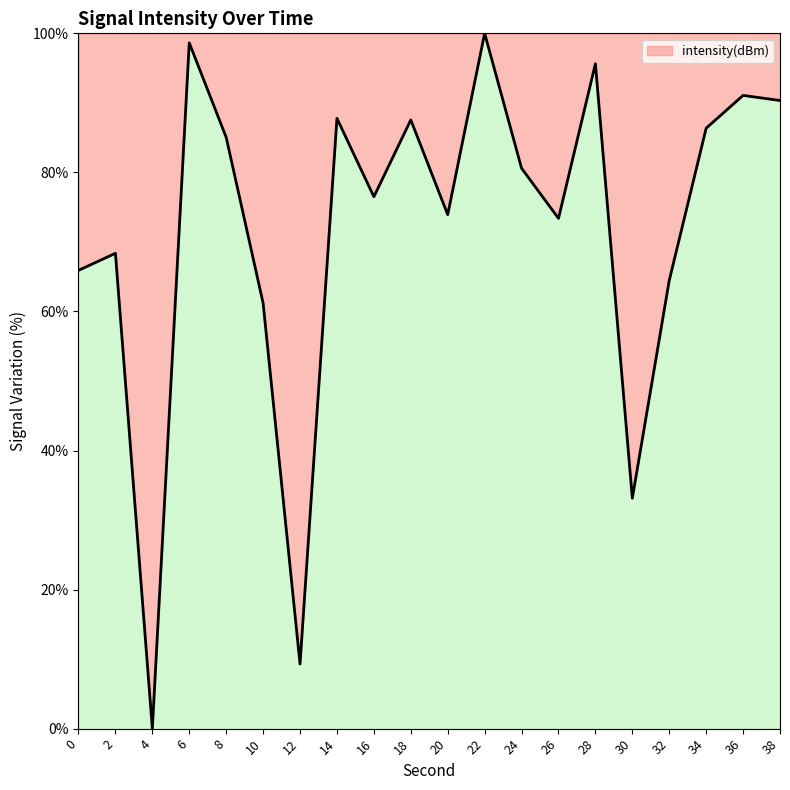

Count the number of values greater than 80.

10